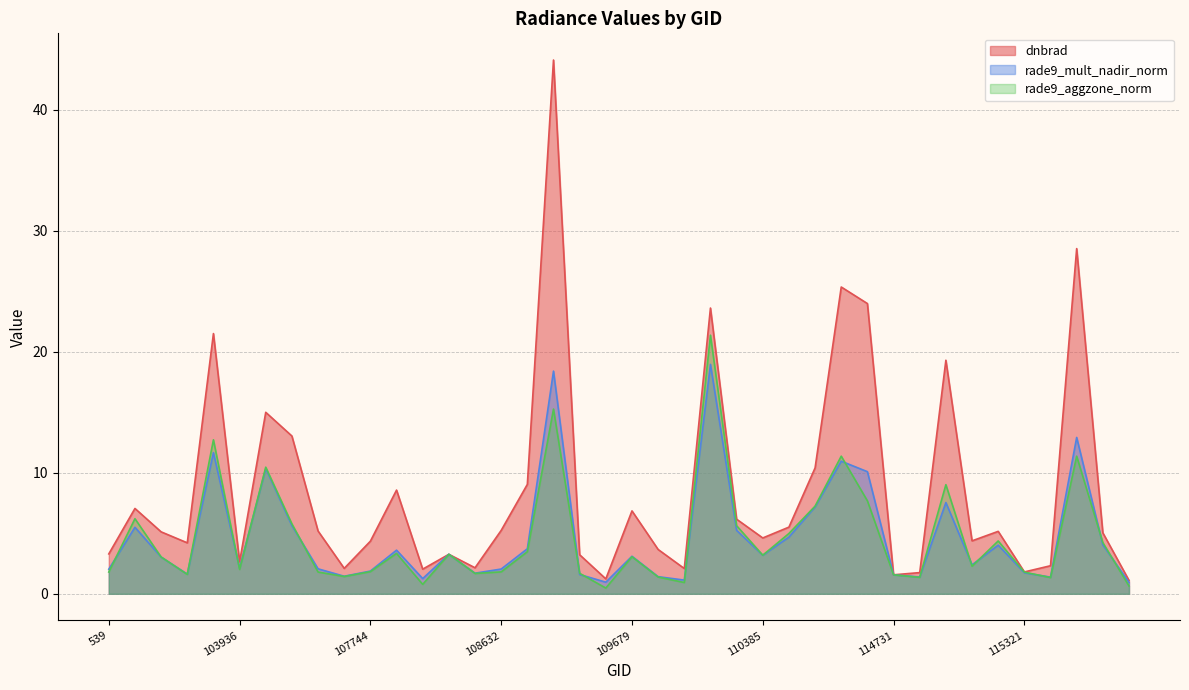

The value of rade9_mult_nadir_norm at 108816 is 1.6. True or false?

True